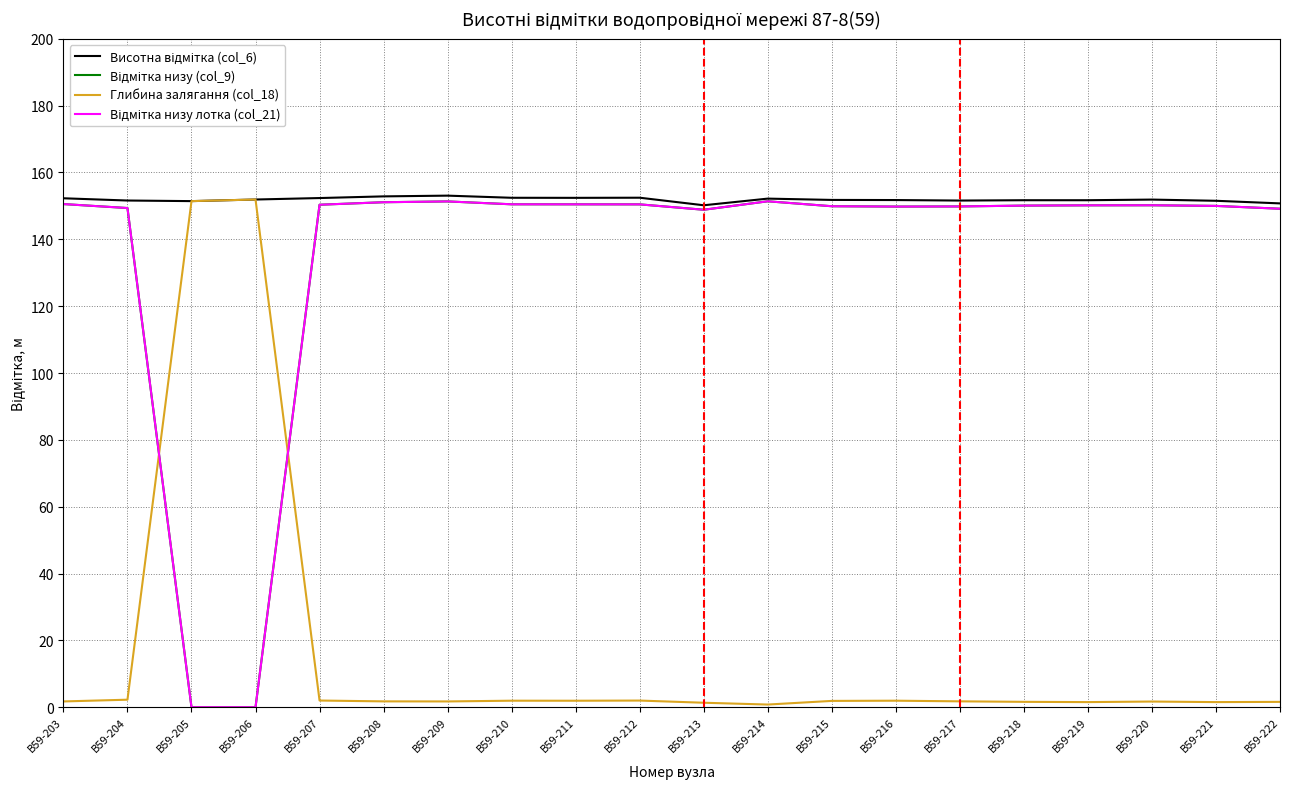

Does the chart have visible grid lines?

Yes